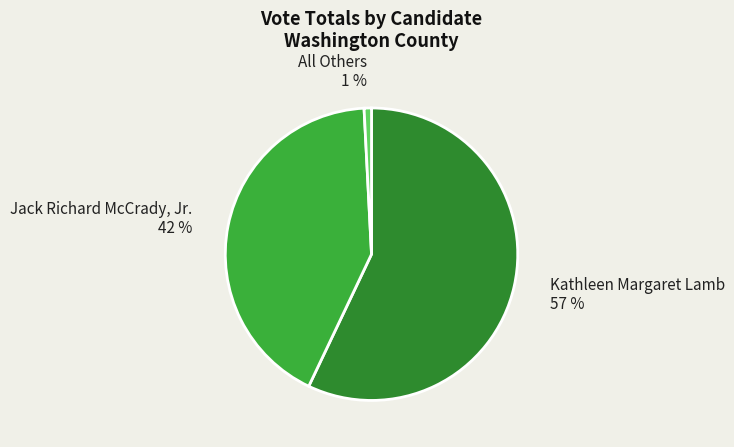

To the nearest percent, what is the average slice percentage?

33%